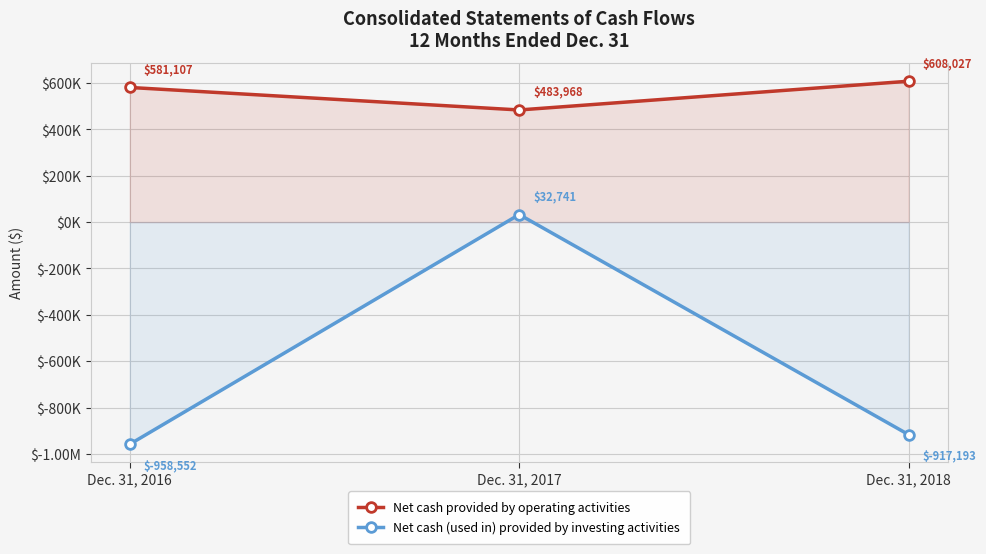

What is the value of the Net cash provided by operating activities point at the 3rd from the left?

608027